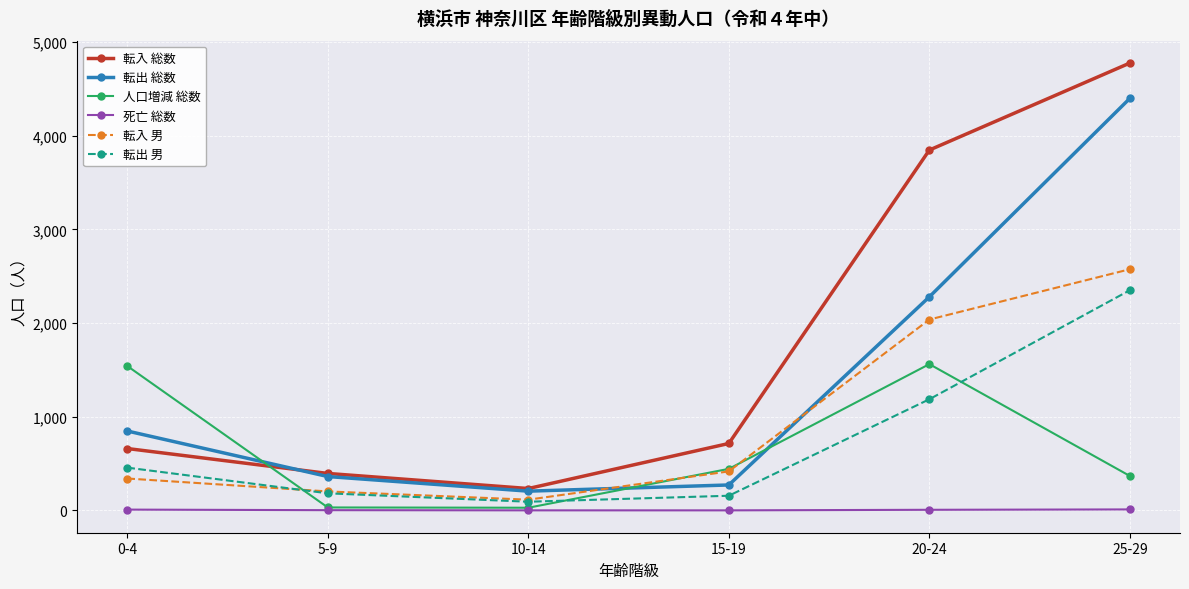

How many values in the 人口増減 総数 series are below 443?

3